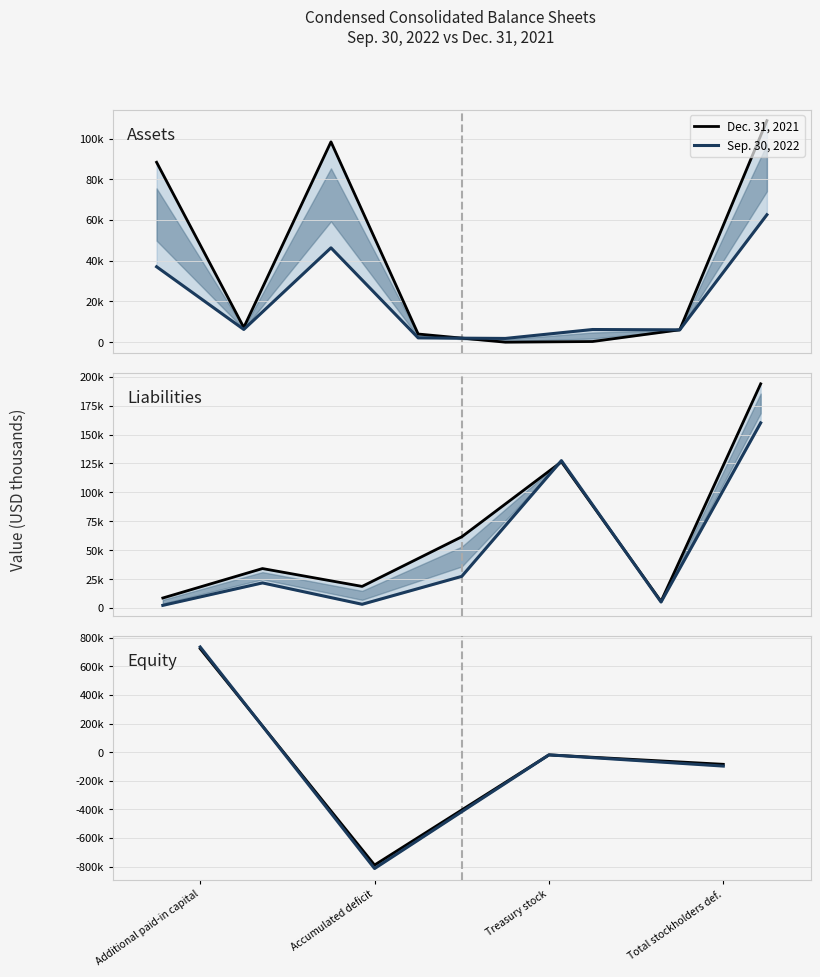

What position from the left is Additional paid-in capital?

1